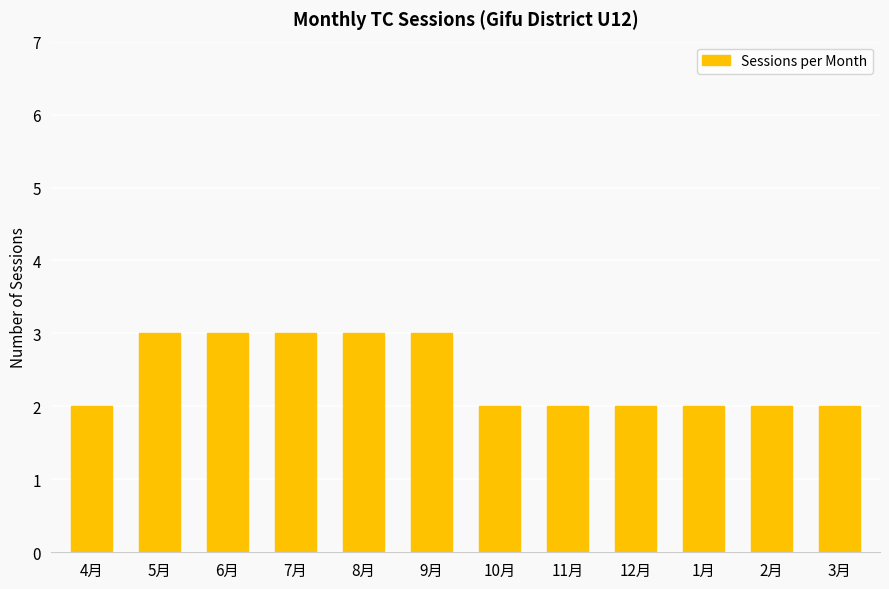

Is it true that the value at 11月 is 1?

False